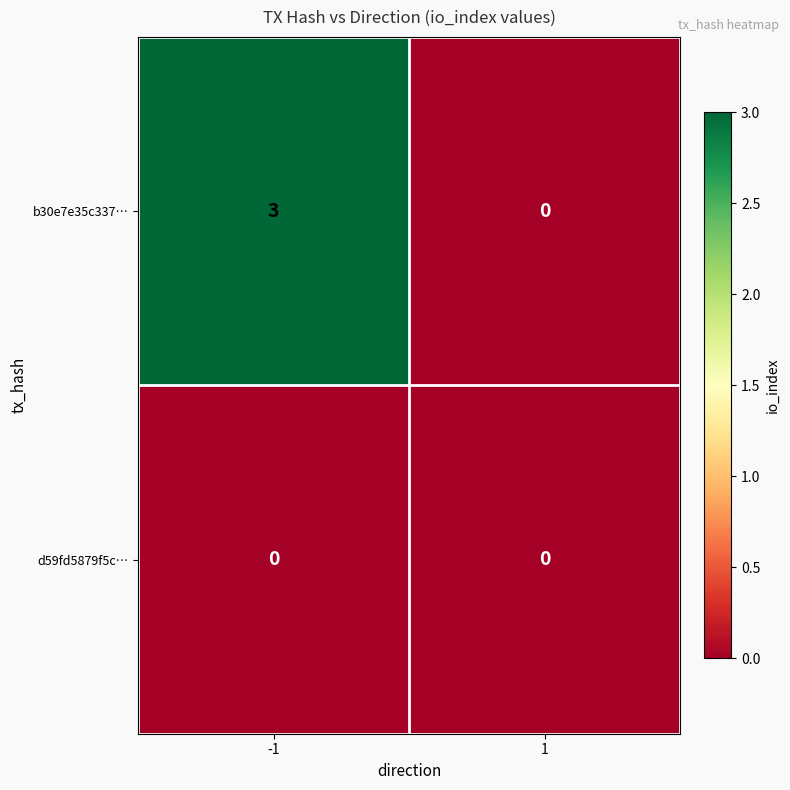

Which series has the largest total across all categories?

b30e7e35c337…